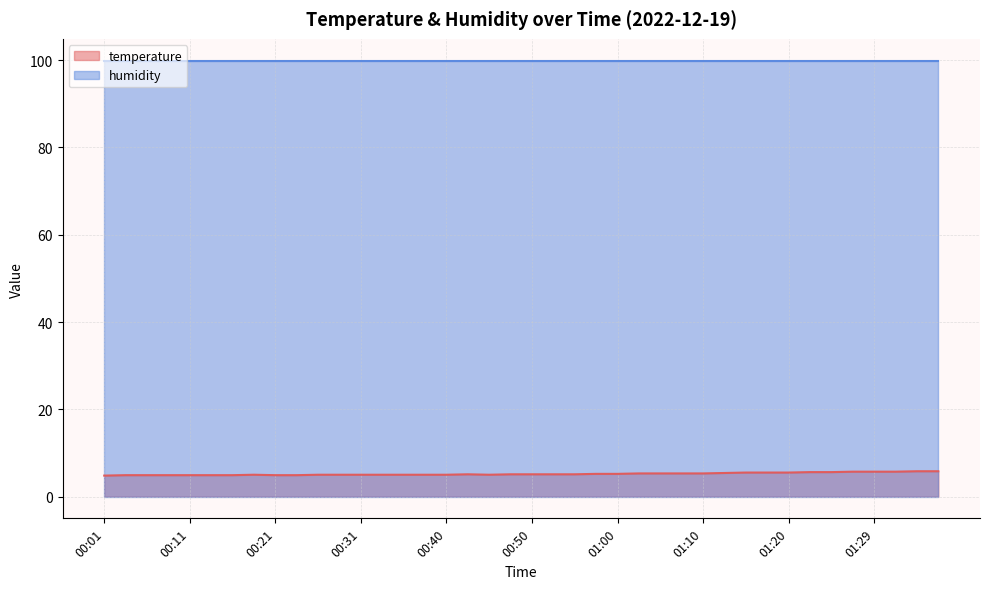

What is the value of the 15th point from the left?

5.0